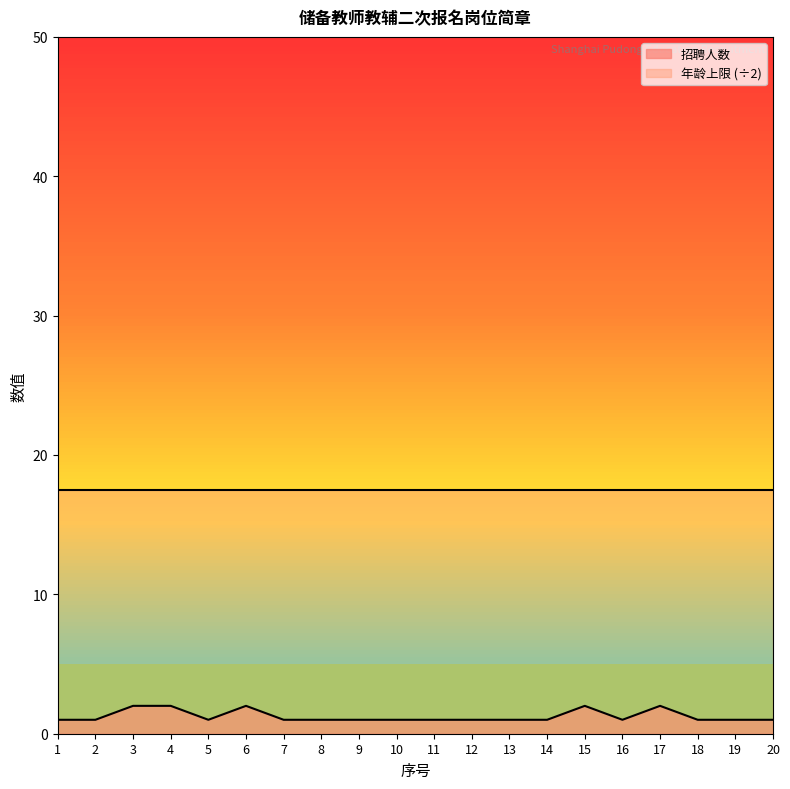

What is the value of the 20th point from the left?

1